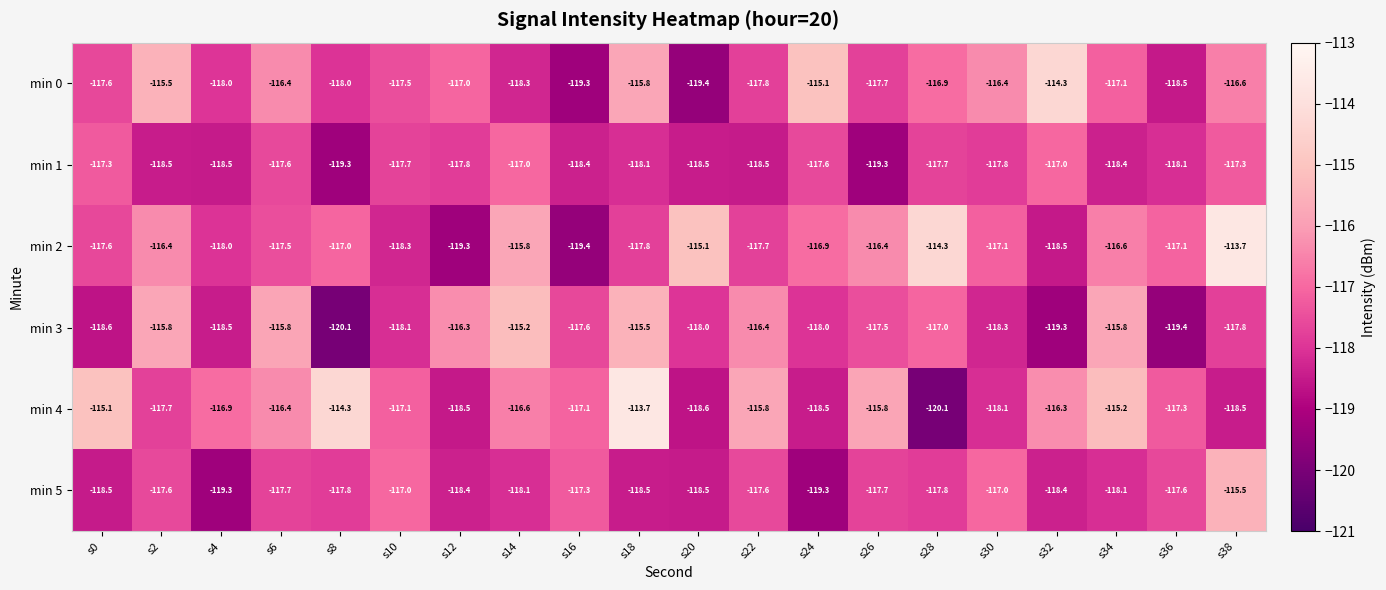

What is the minimum value for min 5?

-119.3